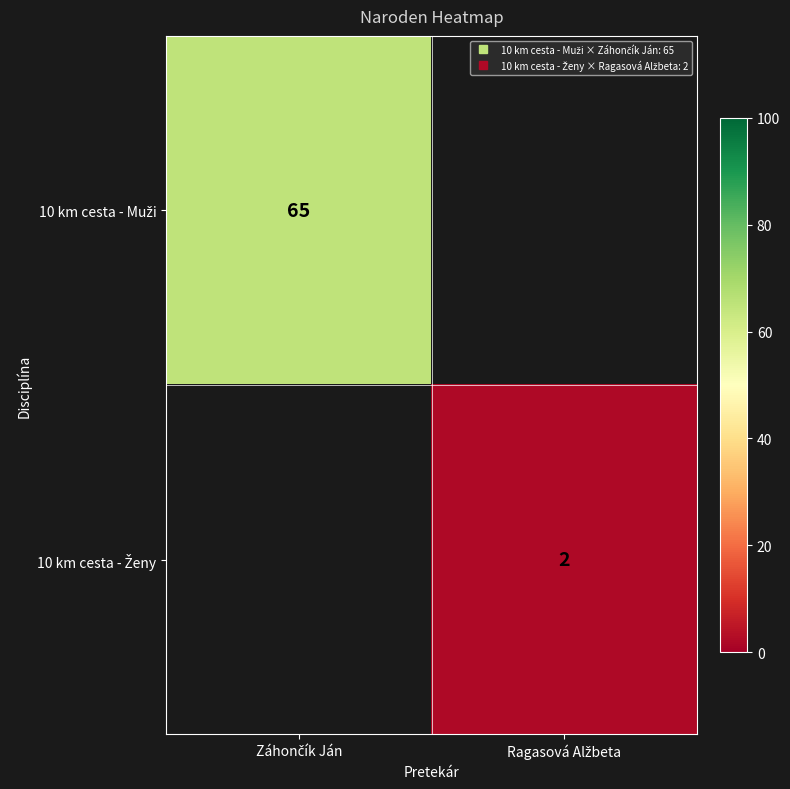

Rank the categories by 10 km cesta - Ženy value from lowest to highest.

Záhončík Ján, Ragasová Alžbeta